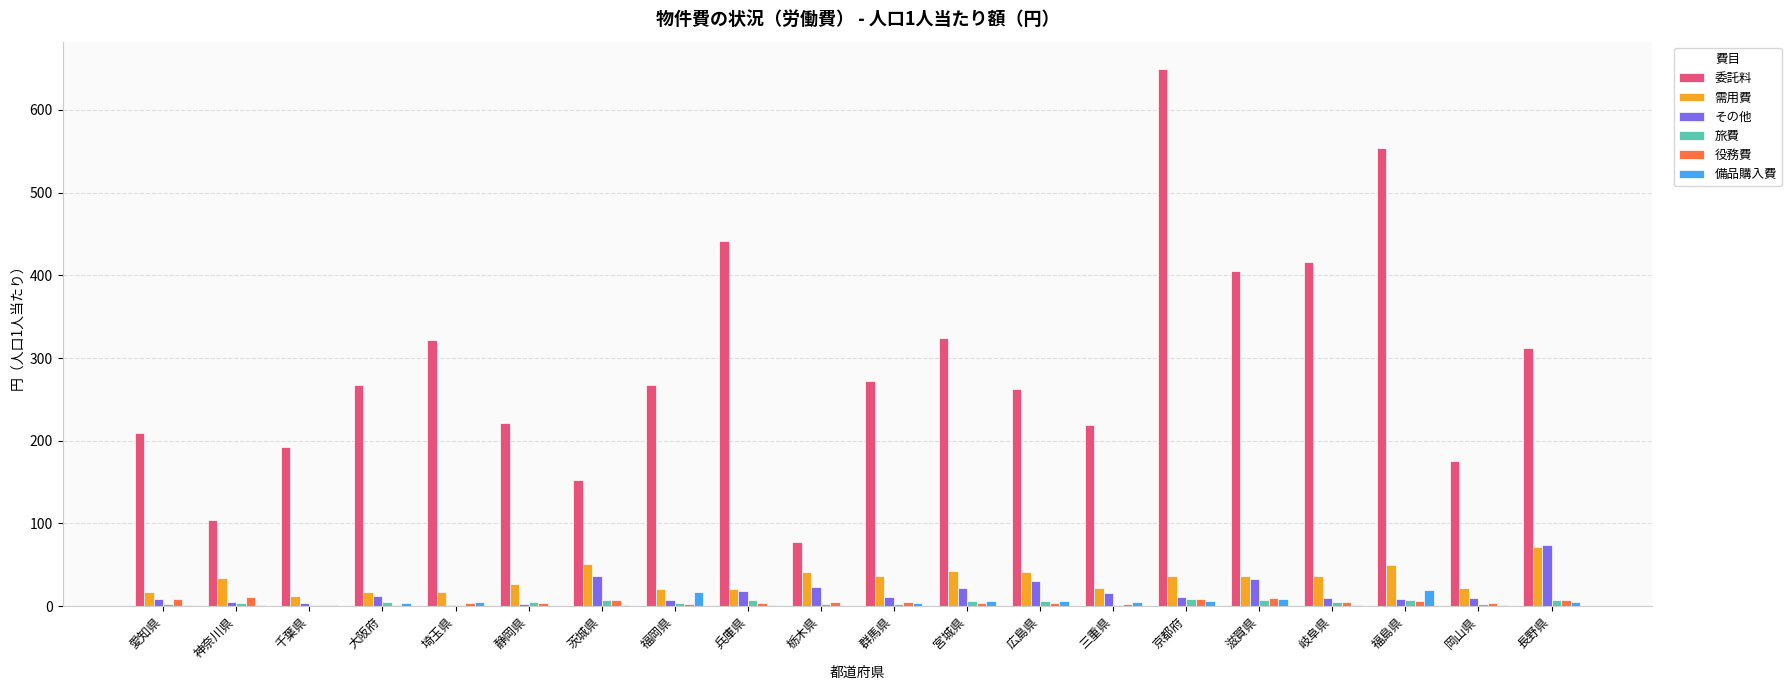

What is the greatest value displayed?

650